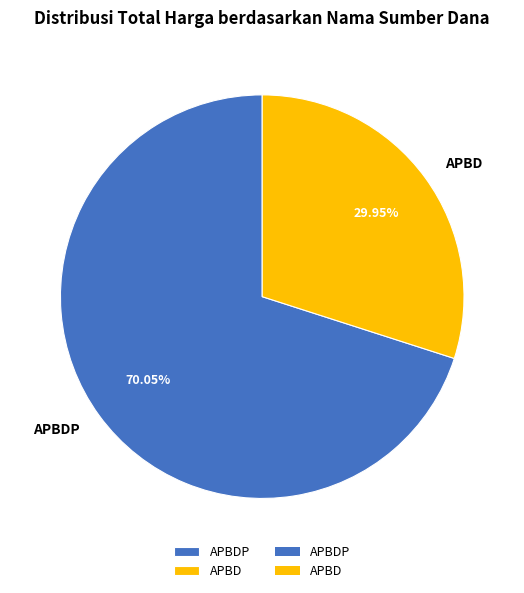

Count the number of slices in the pie.

2